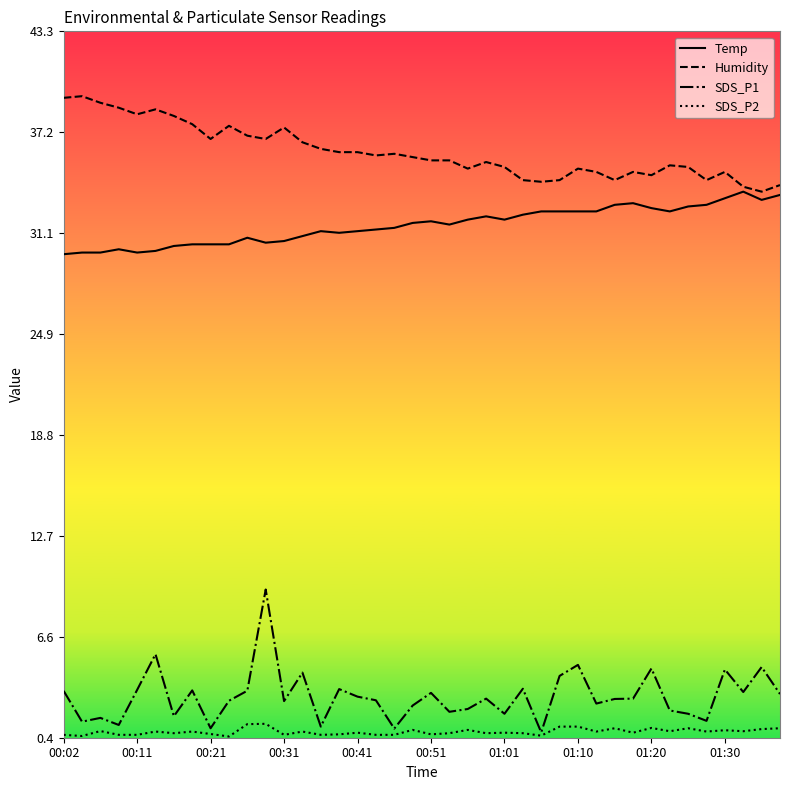

True or false: Humidity has more than 1 interior local peaks.

True